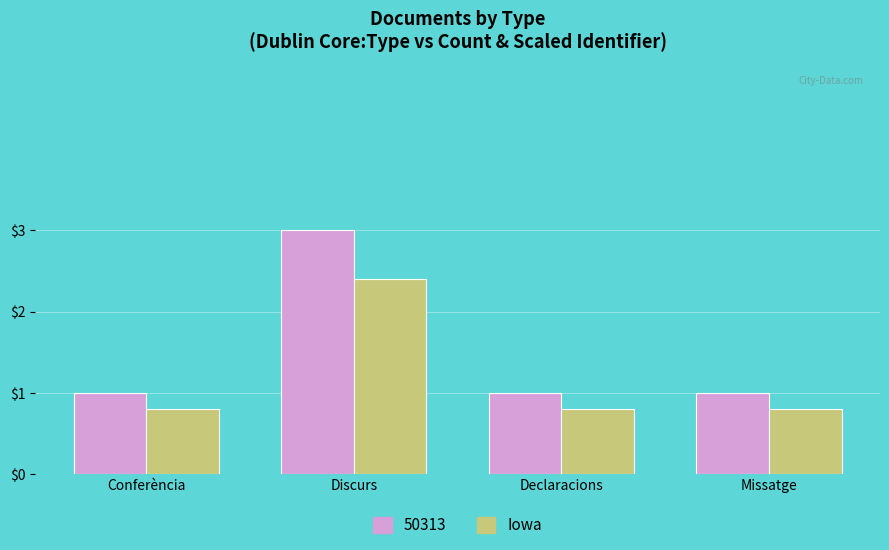

What is the difference between the maximum and minimum values in the 50313 series?

2.0